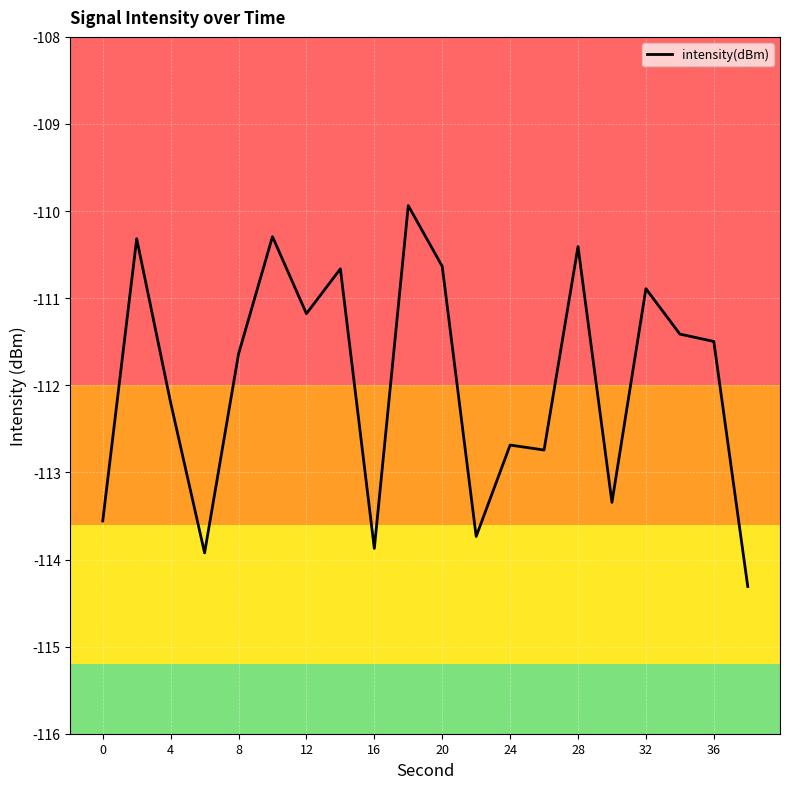

How many lines are shown in the chart?

1